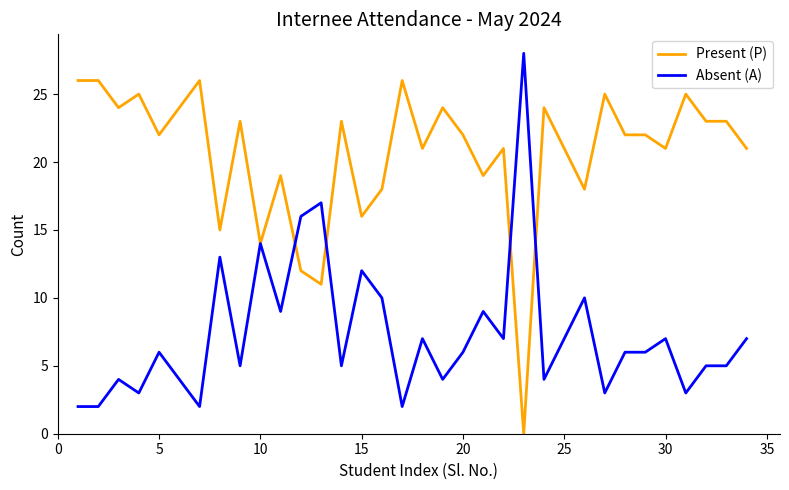

List the series in order of their peak value, highest first.

Absent (A), Present (P)